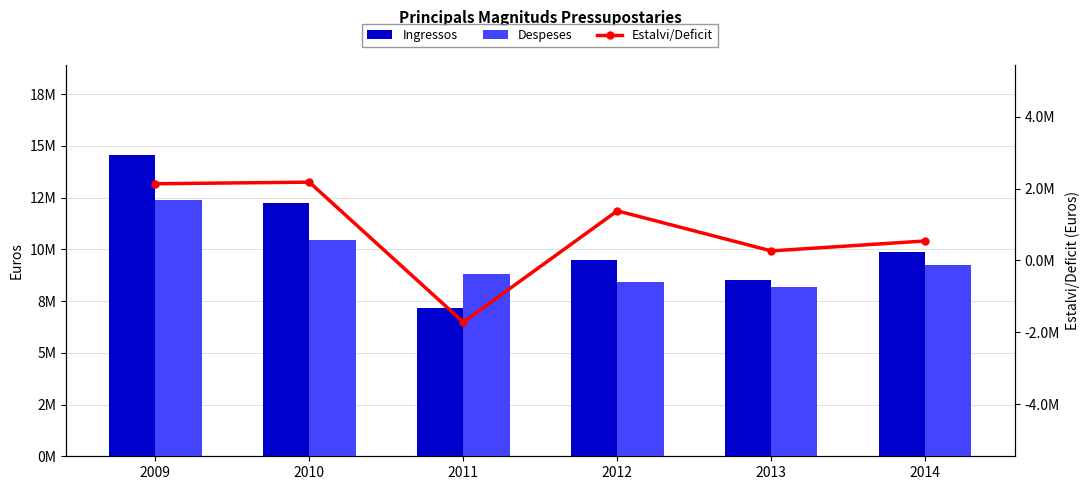

At which label is Estalvi/Deficit closest to 231039?

2013